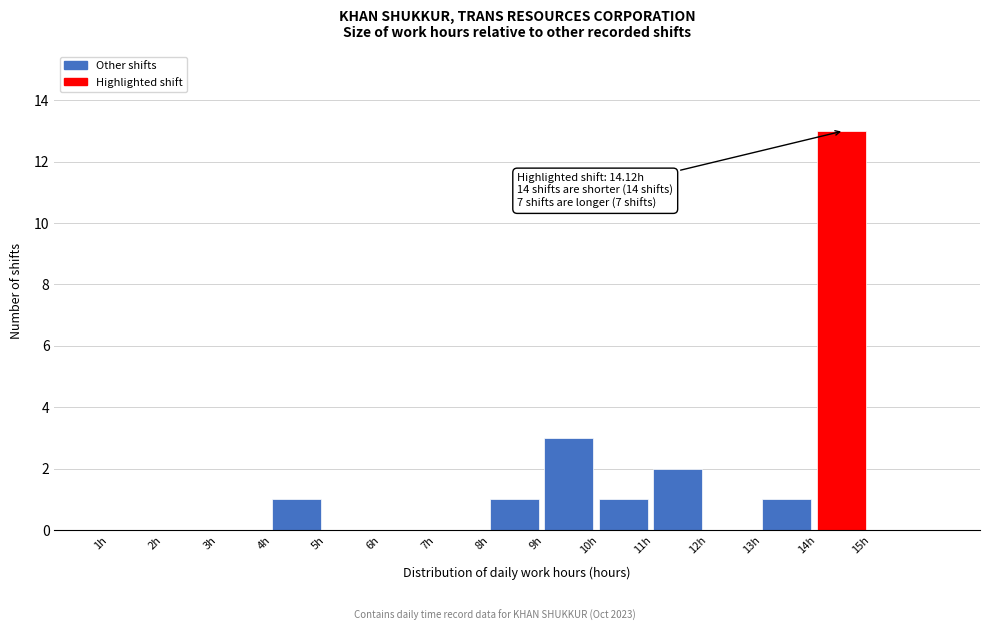

Over which range of the x-axis is the bar tallest?

14 to 15